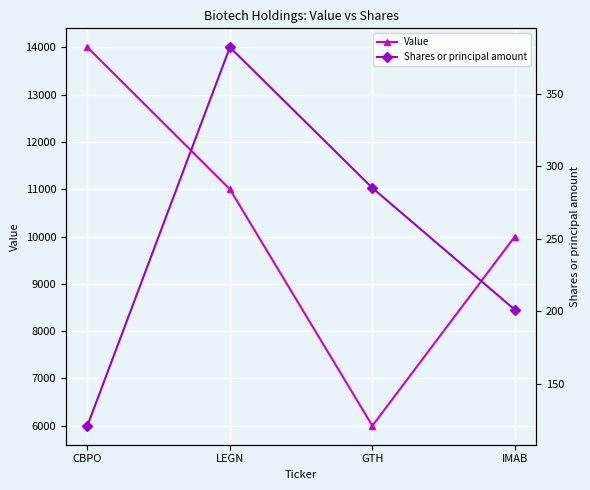

What is the average value of the Value series?

10250